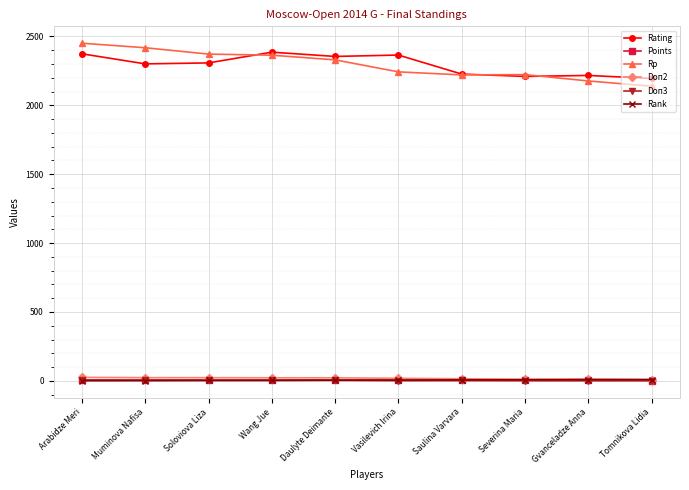

Is the value of Doп3 at Tomnikova Lidia greater than the value of Rating at Severina Maria?

No